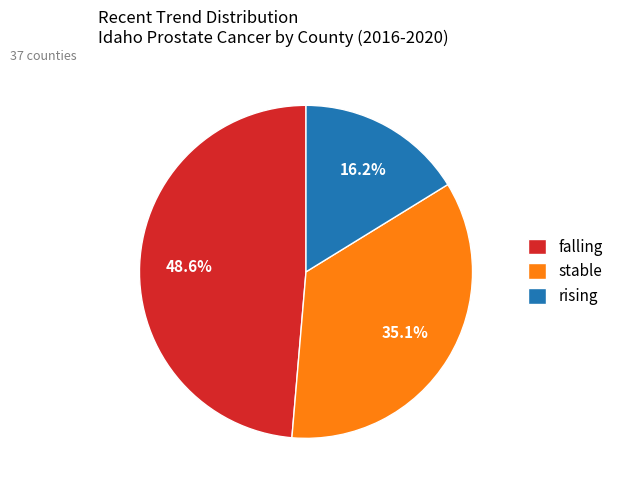

What portion of the pie excludes rising?

83.8%